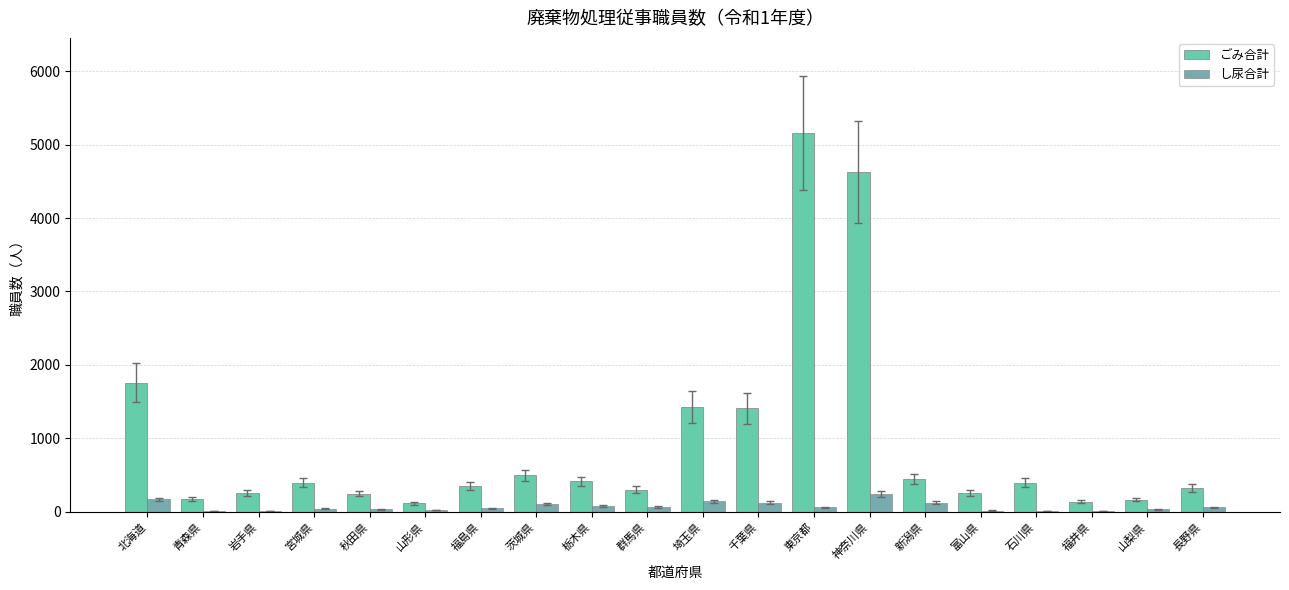

What is the greatest value displayed?

5162